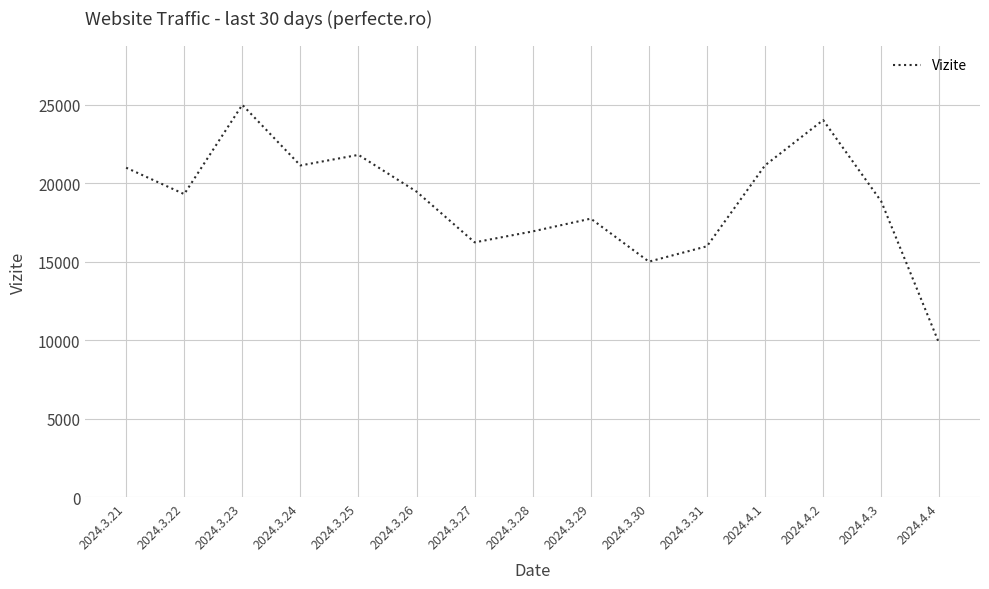

Is it true that the value at 2024.4.2 is 8658?

False